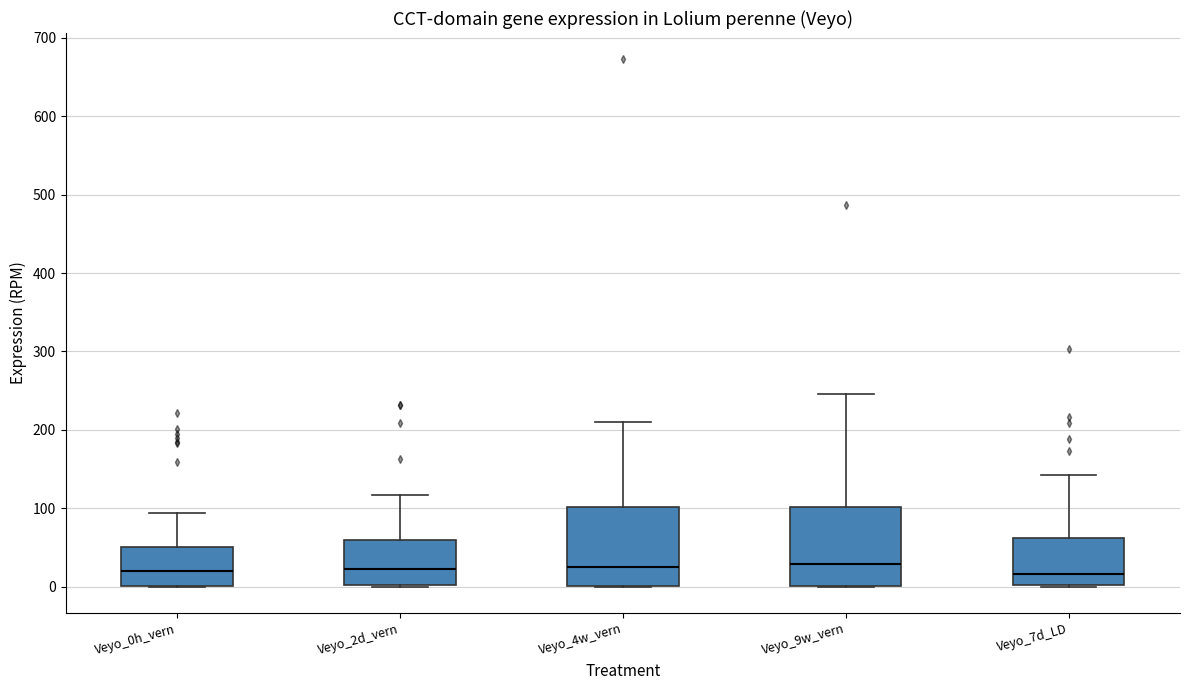

Where is the lower edge of the box for Veyo_0h_vern on the y-axis? The values are not printed on the chart, so give them approximately, as read against the axis.

0